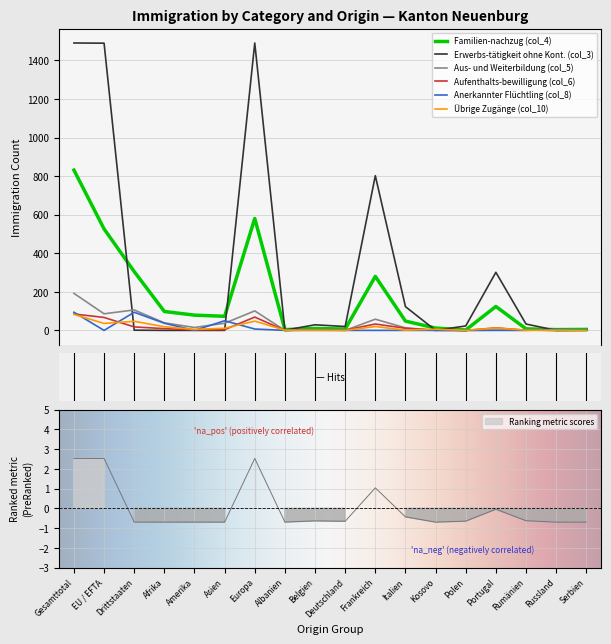

True or false: Aus- und Weiterbildung (col_5) and Anerkannter Flüchtling (col_8) cross at least once.

True